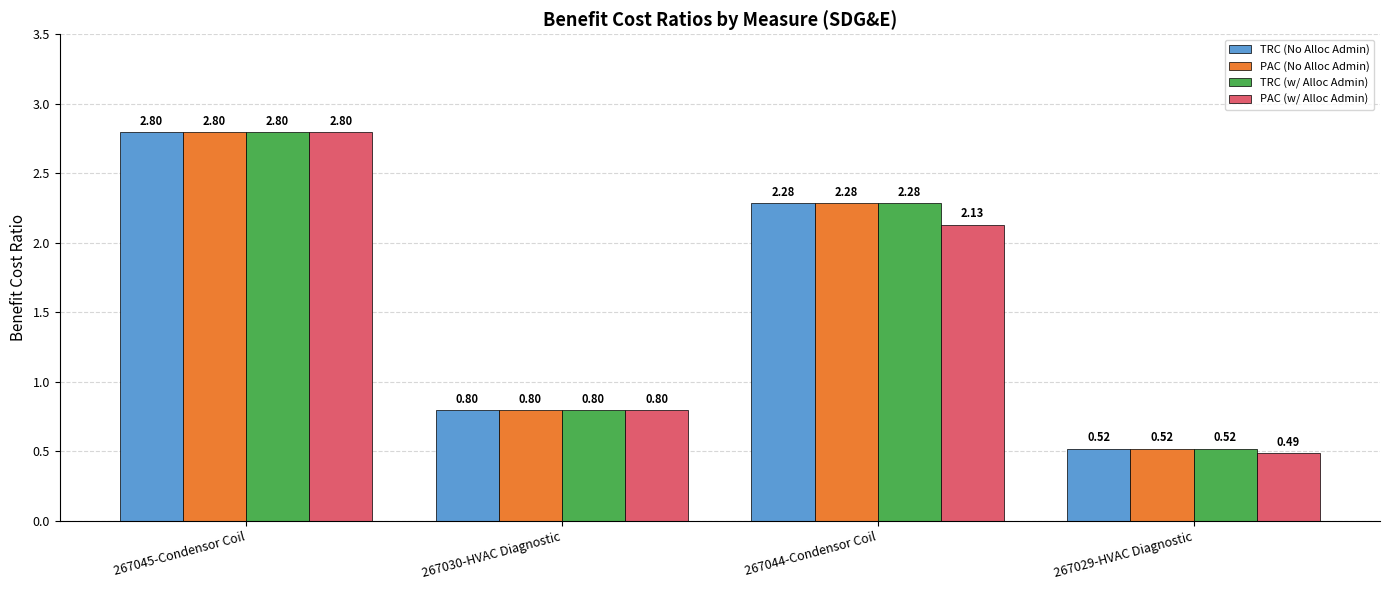

What is the sum of all PAC (w/ Alloc Admin) values?

6.2